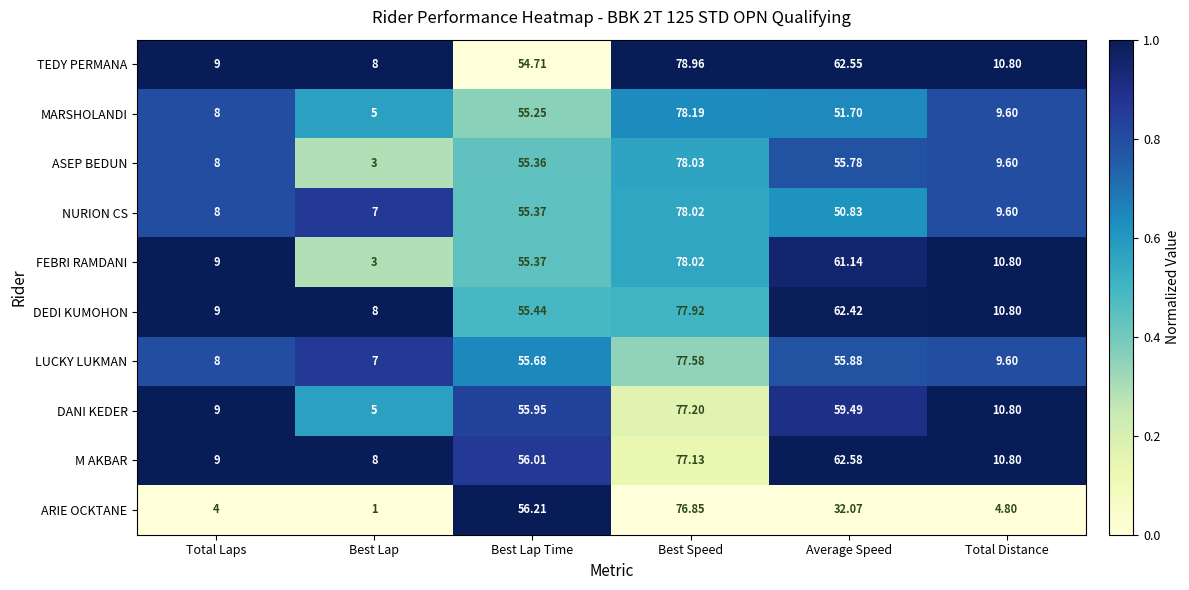

Is the value of MARSHOLANDI at Average Speed greater than the value of DEDI KUMOHON at Total Laps?

Yes